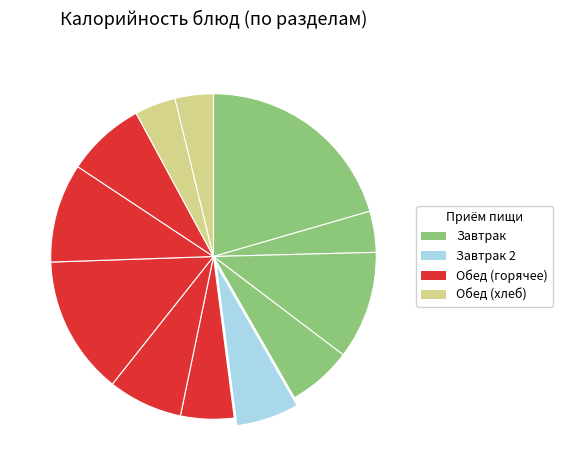

How many slices are in this pie chart?

12